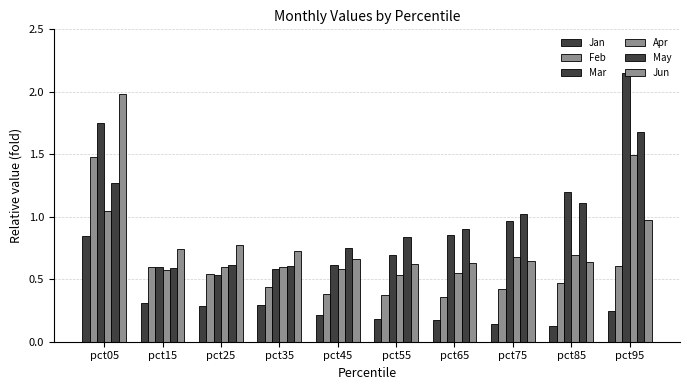

The Feb series shows 0.2 at pct55. True or false?

False